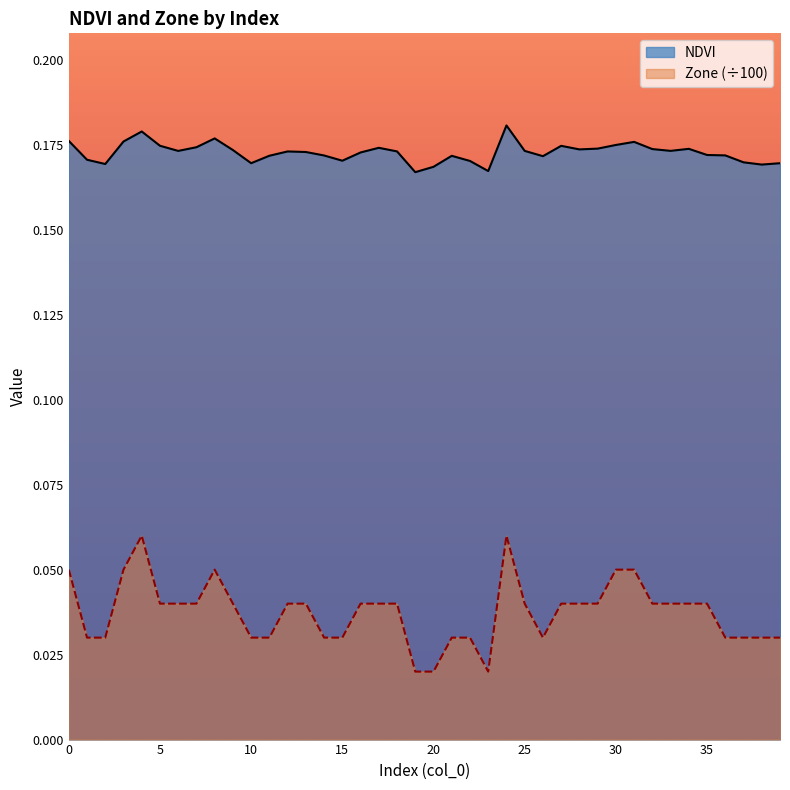

Which series has the largest total across all categories?

NDVI